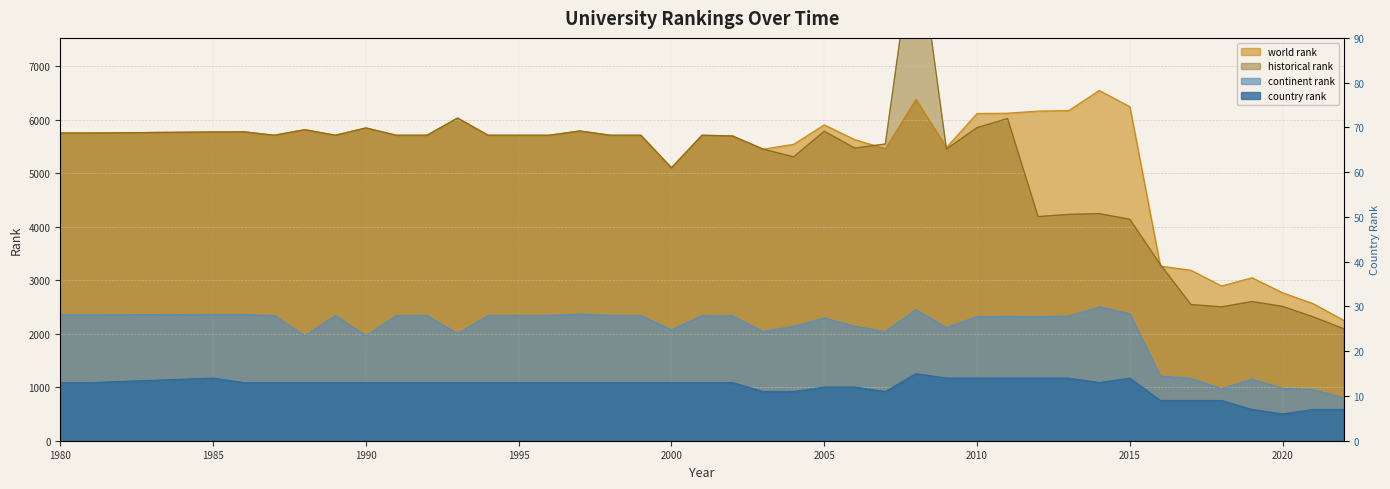

What is the value of the world rank point at the 27th from the left?

5484